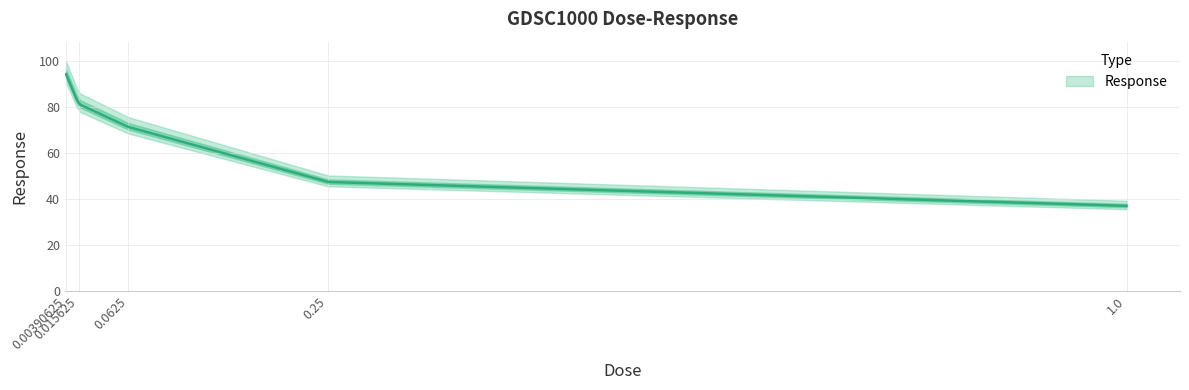

What is the label of the 4th point from the right?

0.015625